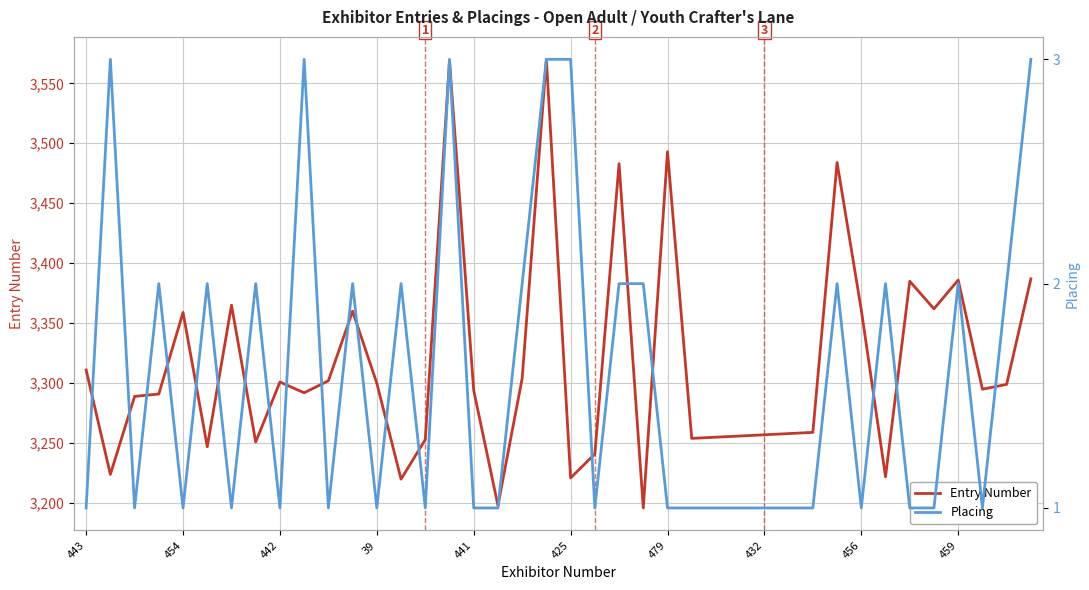

Reading right to left, extract all data points from this chart.

Entry Number: 3387	3299	3295	3386	3362	3385	3222	3361	3484	3259	3258	3257	3256	3255	3254	3493	3196	3483	3241	3221	3570	3304	3198	3294	3569	3253	3220	3300	3360	3302	3292	3301	3251	3365	3247	3359	3291	3289	3224	3311
Placing: 3	2	1	2	1	1	2	1	2	1	1	1	1	1	1	1	2	2	1	3	3	2	1	1	3	1	2	1	2	1	3	1	2	1	2	1	2	1	3	1